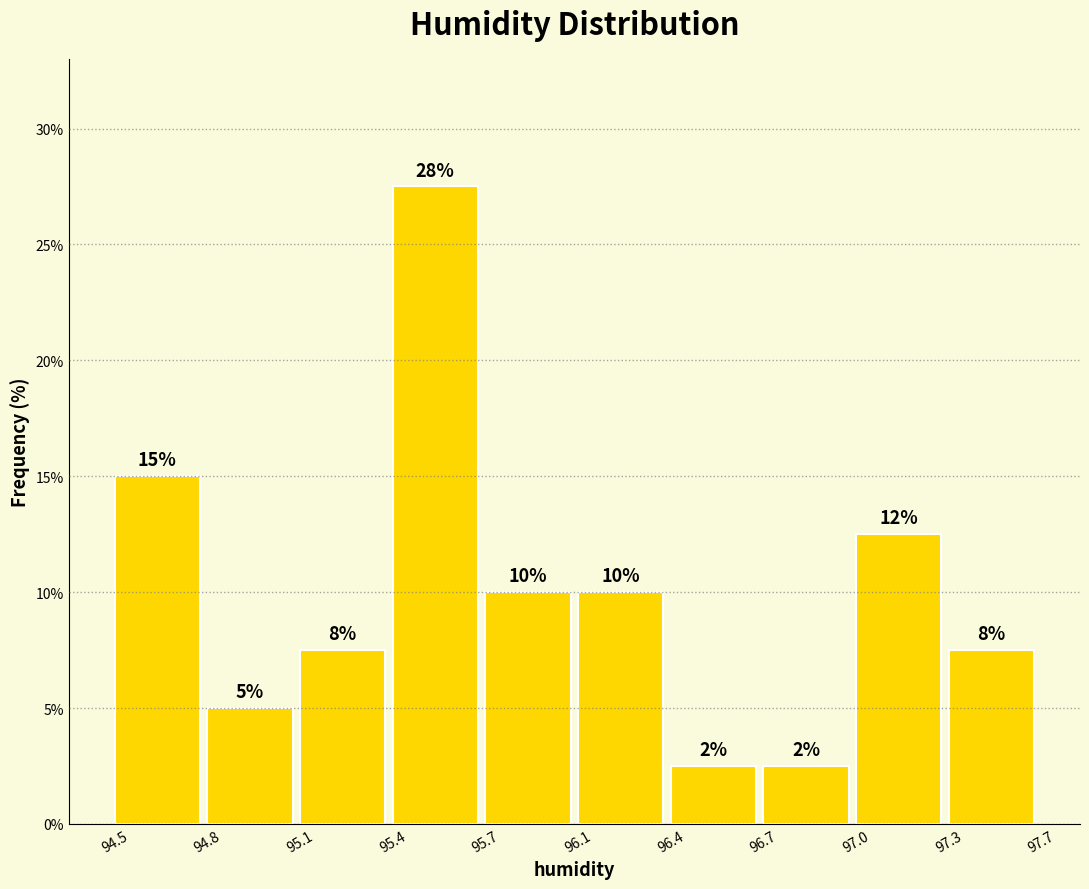

Are the bars horizontal?

No